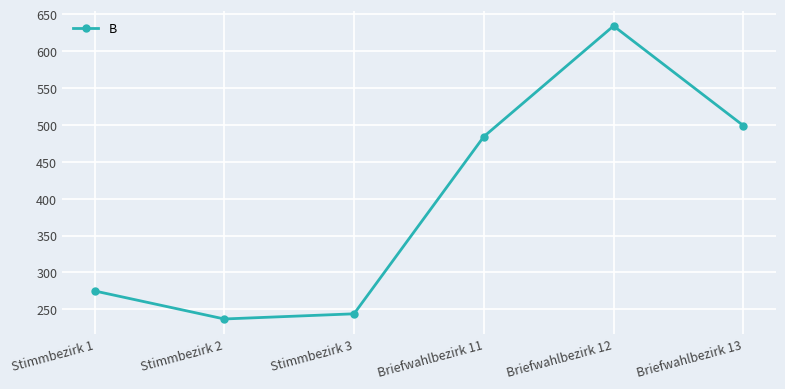

The value at Briefwahlbezirk 13 is 723. True or false?

False